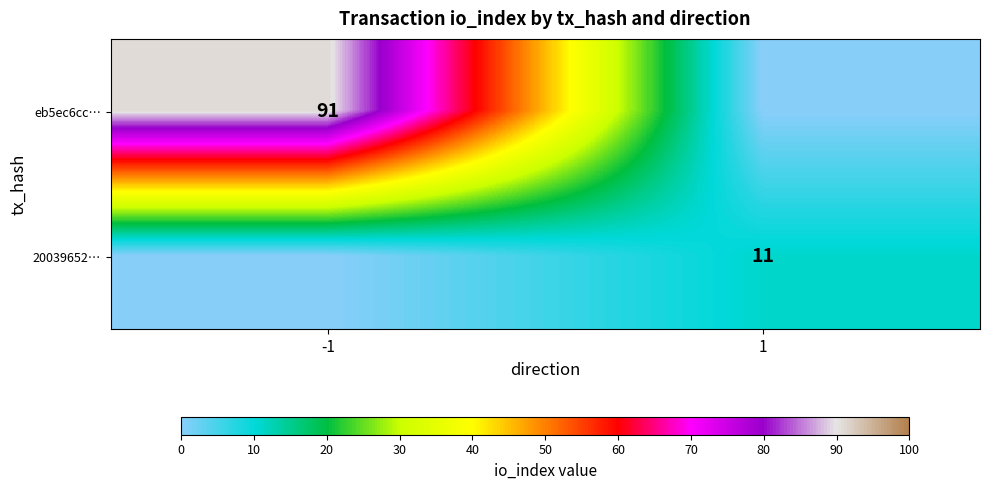

Is it true that eb5ec6cc… equals 91 at -1?

True